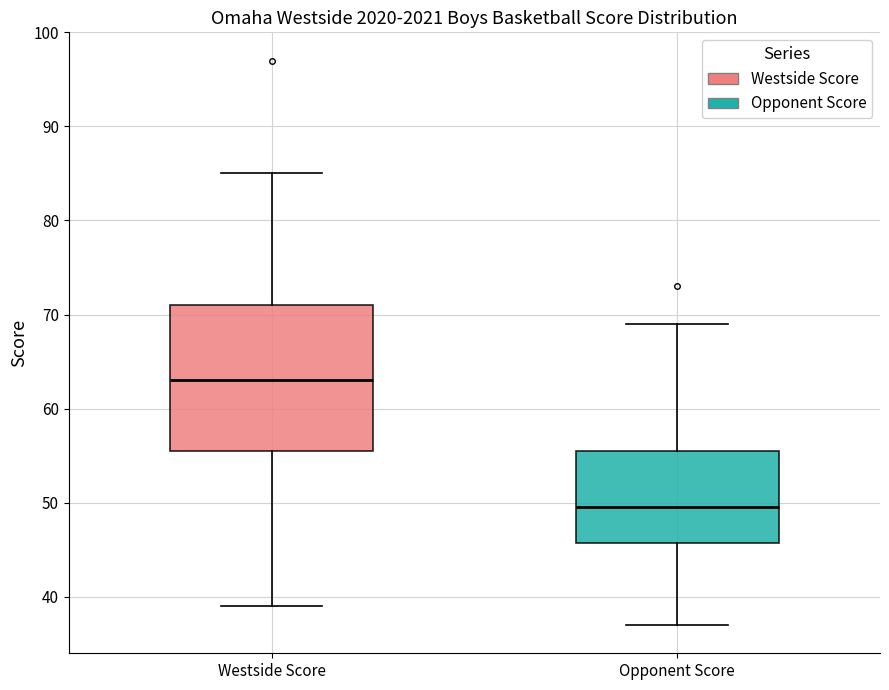

Reading left to right, transcribe this box plot: for each box, give where its median line is, the range the box spans, and where its two whiskers end, as read against the y-axis. The values are not printed on the chart, so give them approximately, as read against the axis.

Westside Score: median 63, box 56 to 71, whiskers 39 to 85
Opponent Score: median 50, box 46 to 56, whiskers 37 to 69